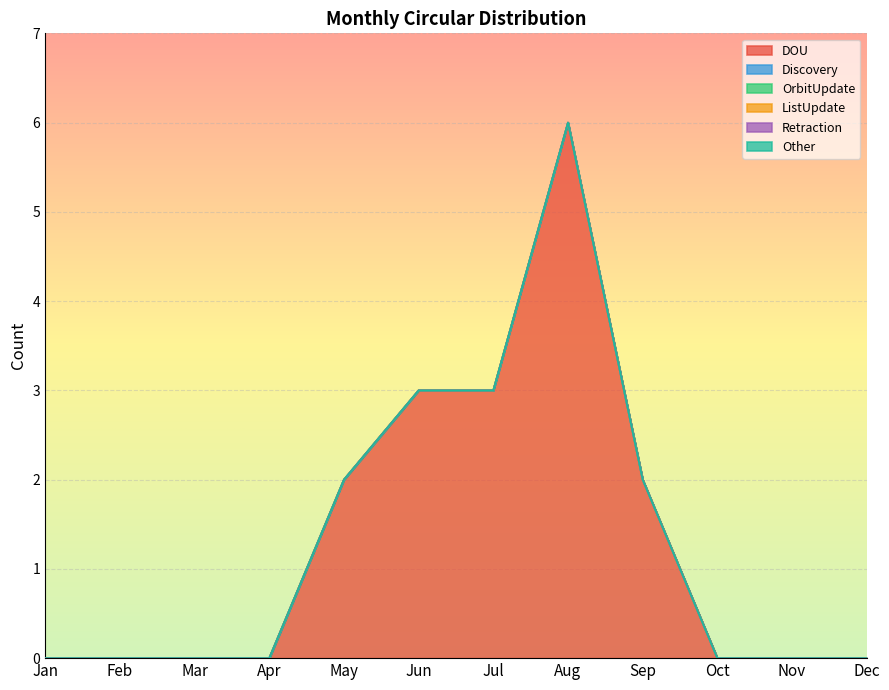

Between Jun and Oct, which series saw the biggest shift?

DOU